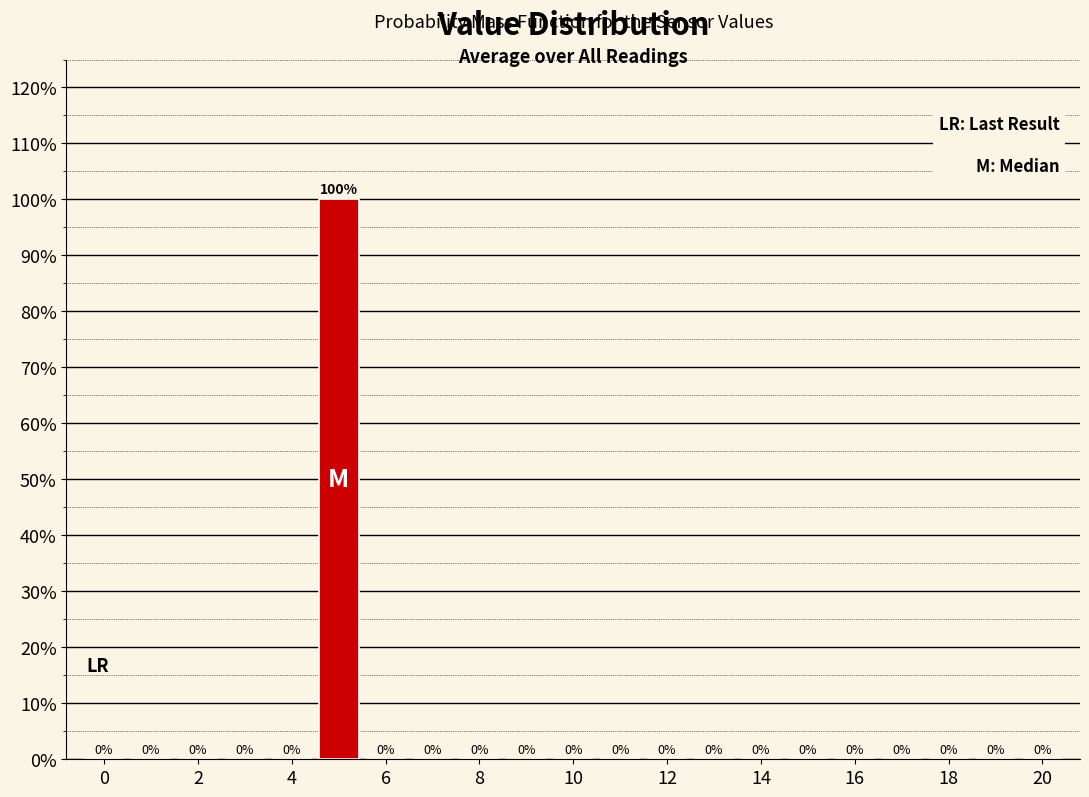

Over which range of the x-axis is the bar tallest?

4.5 to 5.5